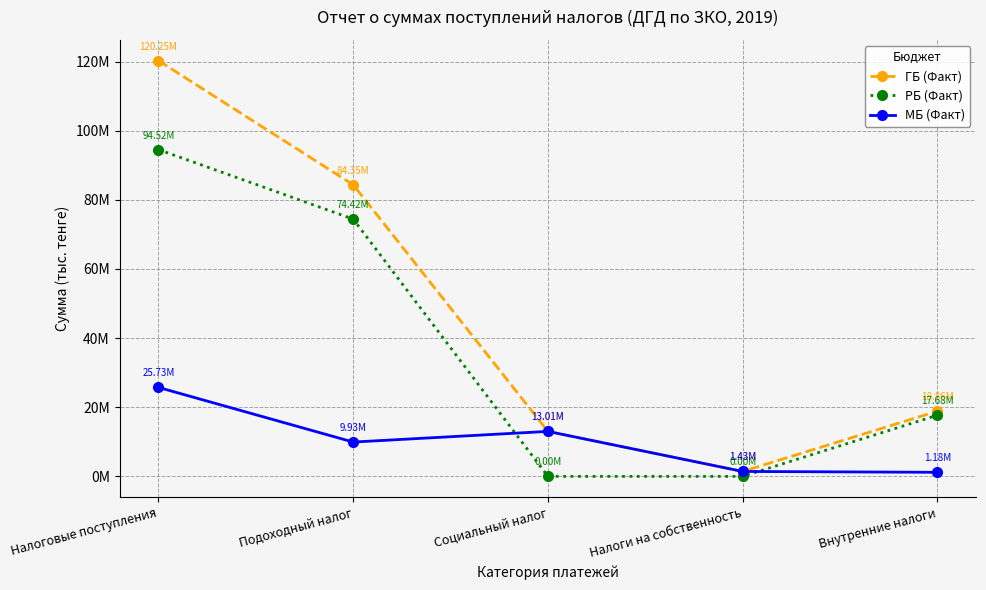

True or false: МБ (Факт) and ГБ (Факт) cross at least once.

False